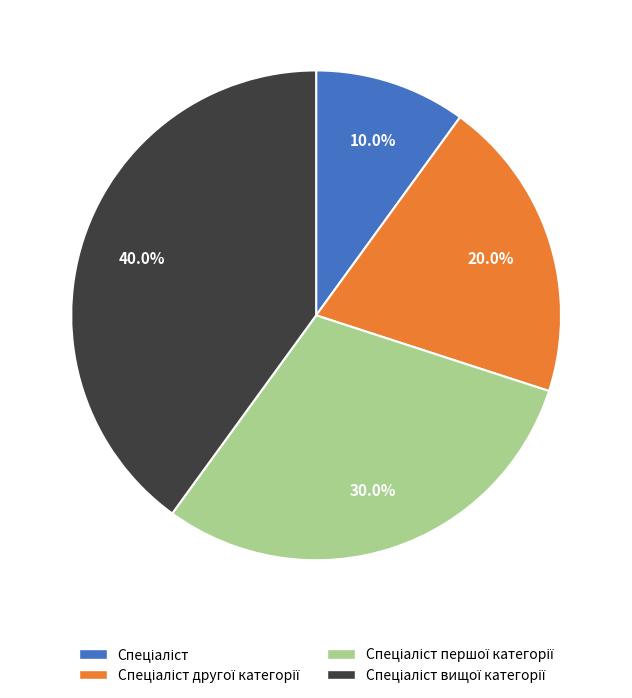

Is there a majority slice in this chart?

No